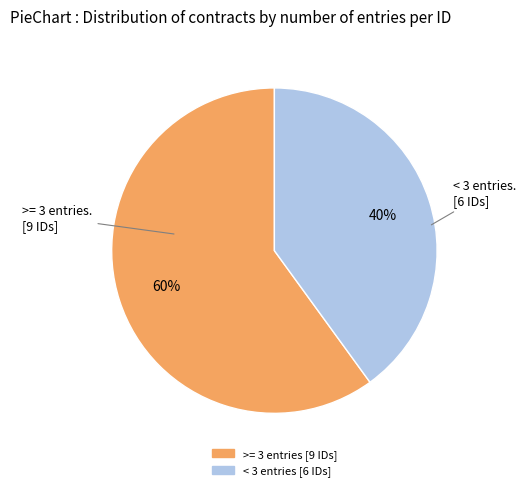

Is there a majority slice in this chart?

Yes